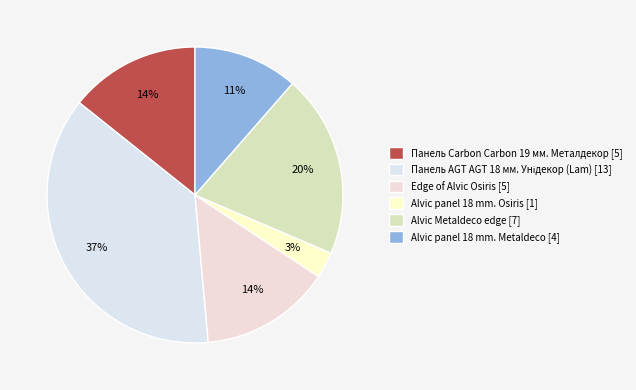

How many slices are in this pie chart?

6